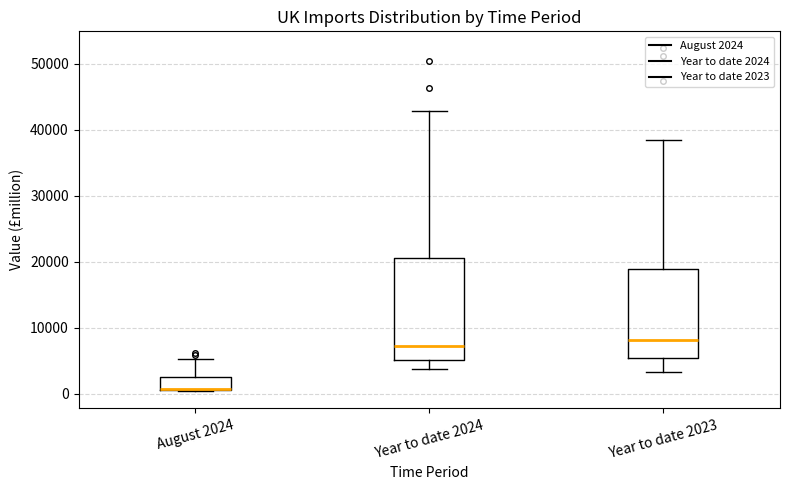

Reading left to right, transcribe this box plot: for each box, give where its median line is, the range the box spans, and where its two whiskers end, as read against the y-axis. The values are not printed on the chart, so give them approximately, as read against the axis.

August 2024: median 1000 (drawn on the box's lower edge), box 1000 to 3000, whiskers 0 to 5000
Year to date 2024: median 7000, box 5000 to 21000, whiskers 4000 to 43000
Year to date 2023: median 8000, box 6000 to 19000, whiskers 3000 to 38000